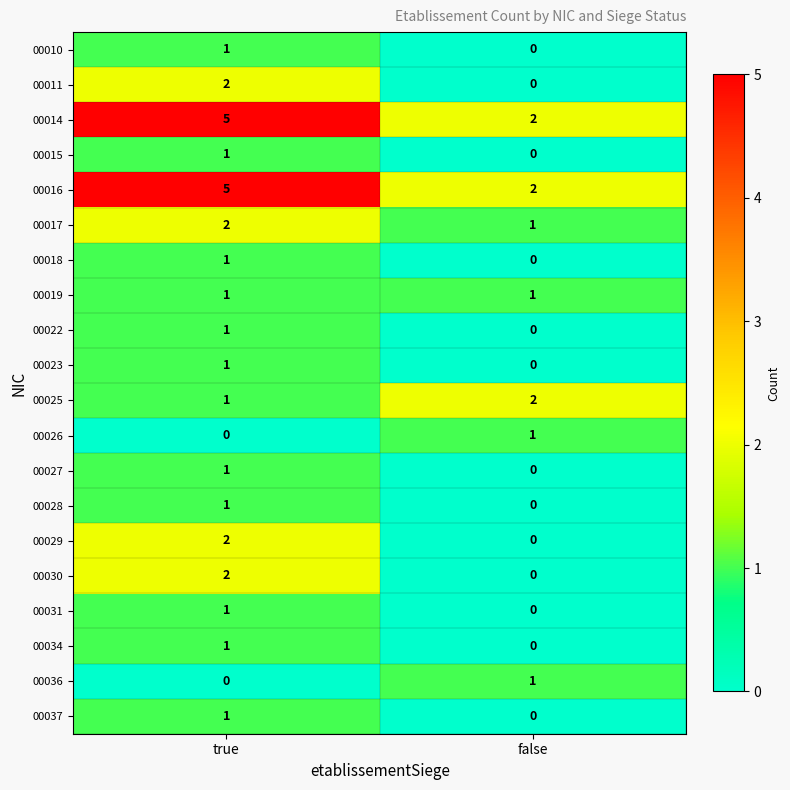

The 00036 series shows 0 at true. True or false?

True